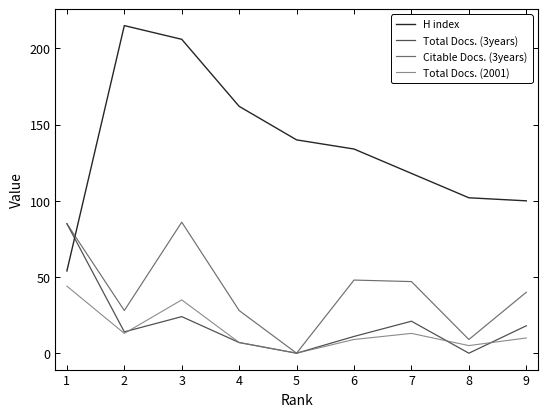

Is it true that H index equals 145 at 9?

False